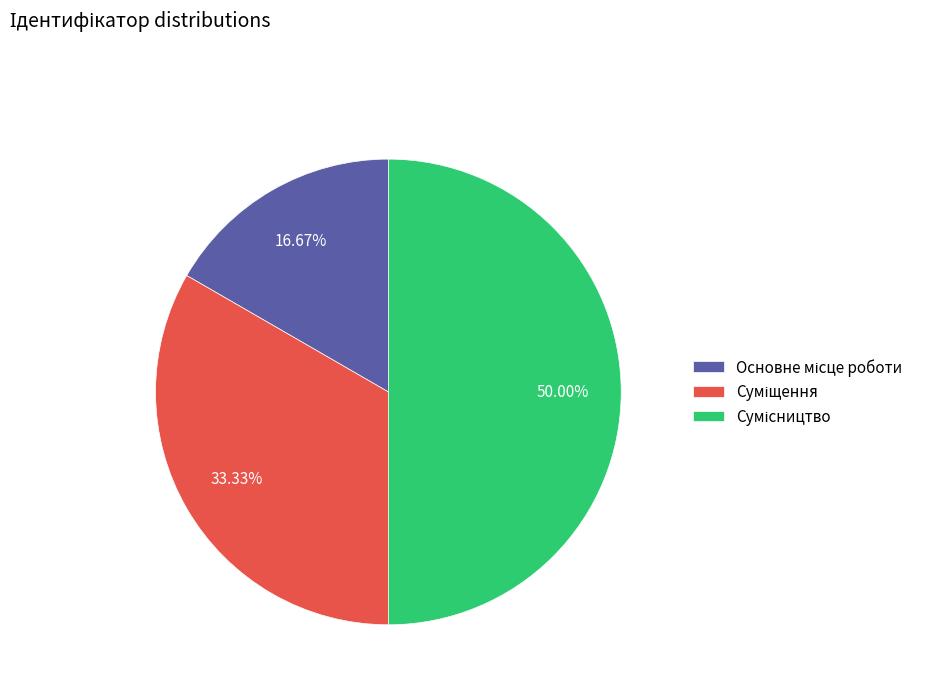

Does Суміщення account for over 50% of the chart?

No